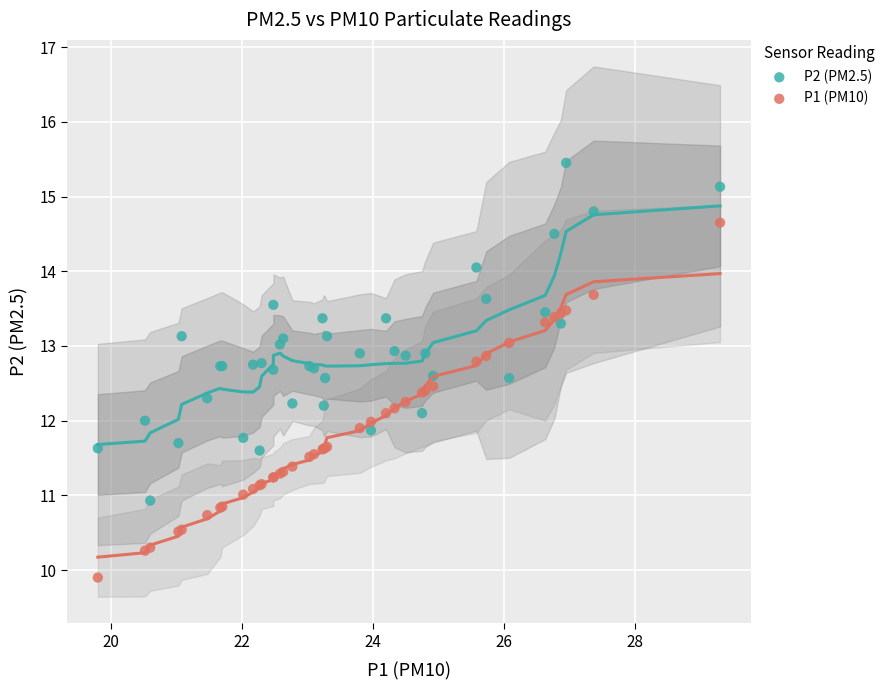

Which series has the widest spread of Y values?

P1 (PM10)